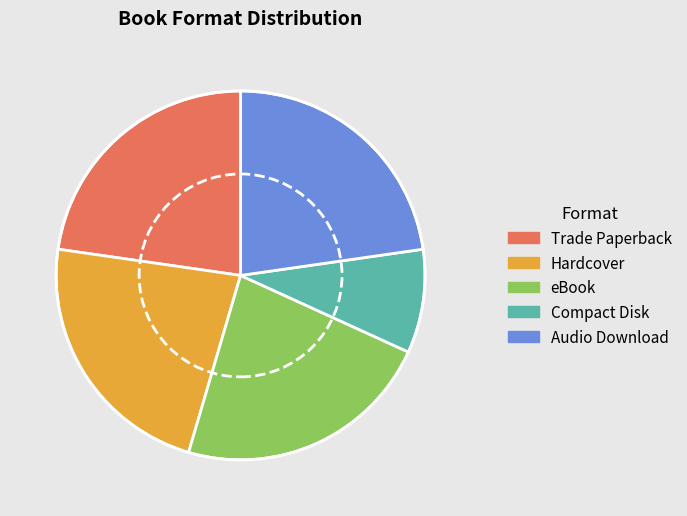

Is the sum of Trade Paperback and Compact Disk greater than half?

No